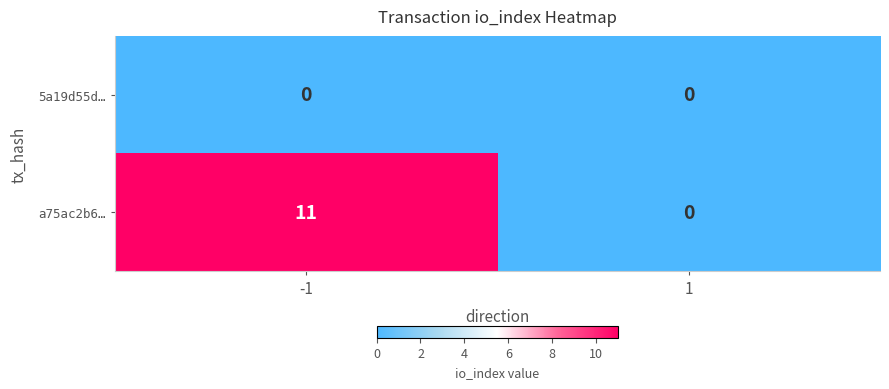

Reading left to right, extract all data points from this chart.

5a19d55d…: 0	0
a75ac2b6…: 11	0